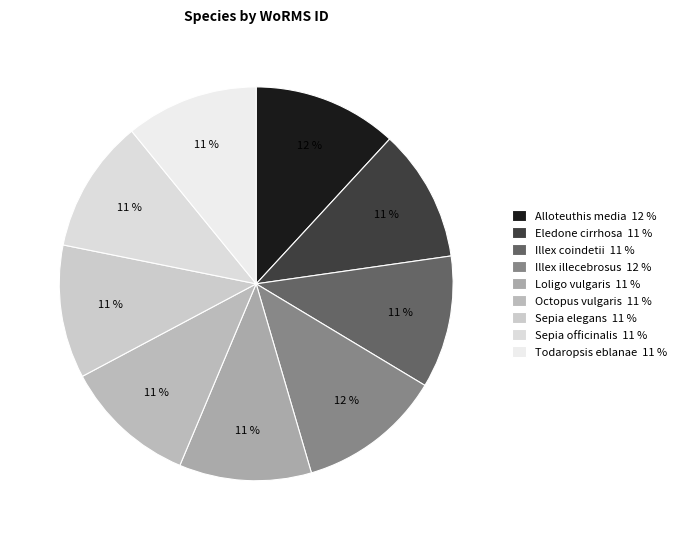

Count the number of slices in the pie.

9